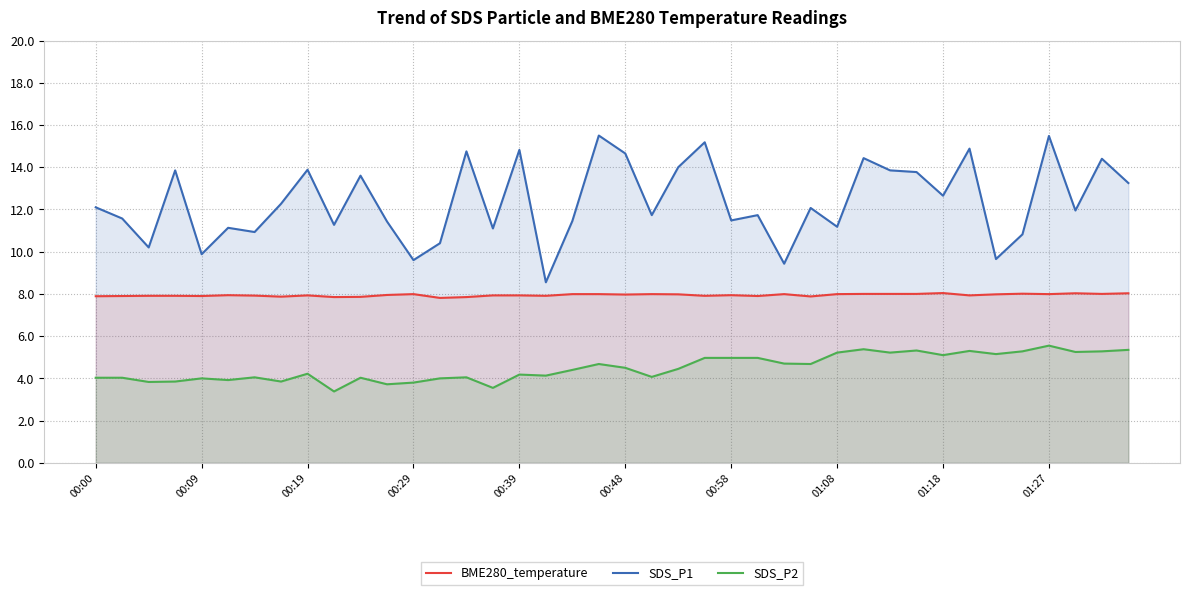

Which has a higher value, 10 or 33?

33